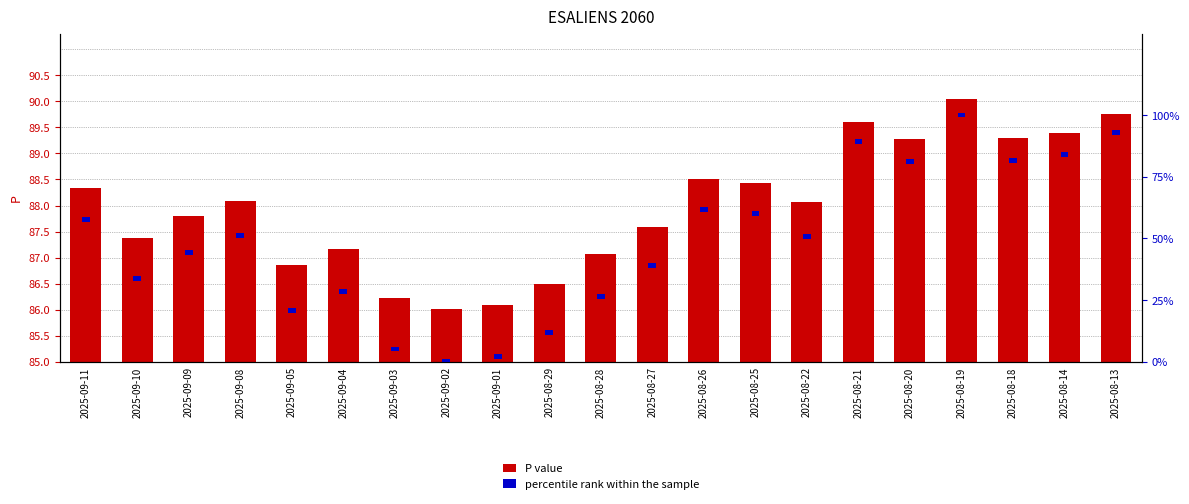

Where is percentile rank within the sample nearest to the value 2?

2025-09-11